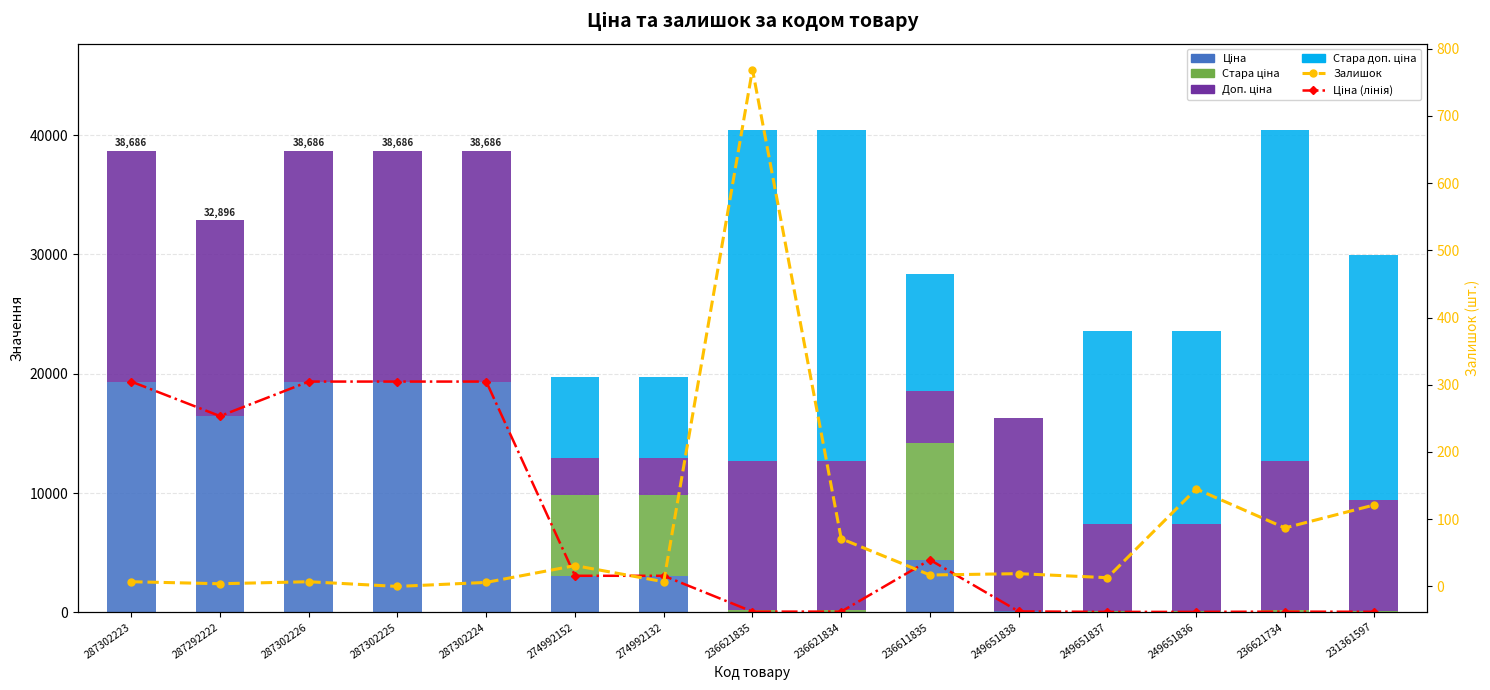

How many values in the Залишок series exceed 17?

7